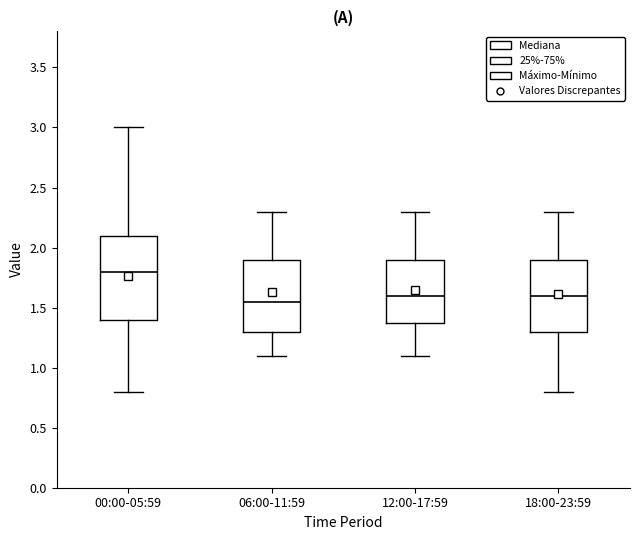

Comparing the boxes themselves (not the whiskers), which one is the tallest?

00:00-05:59